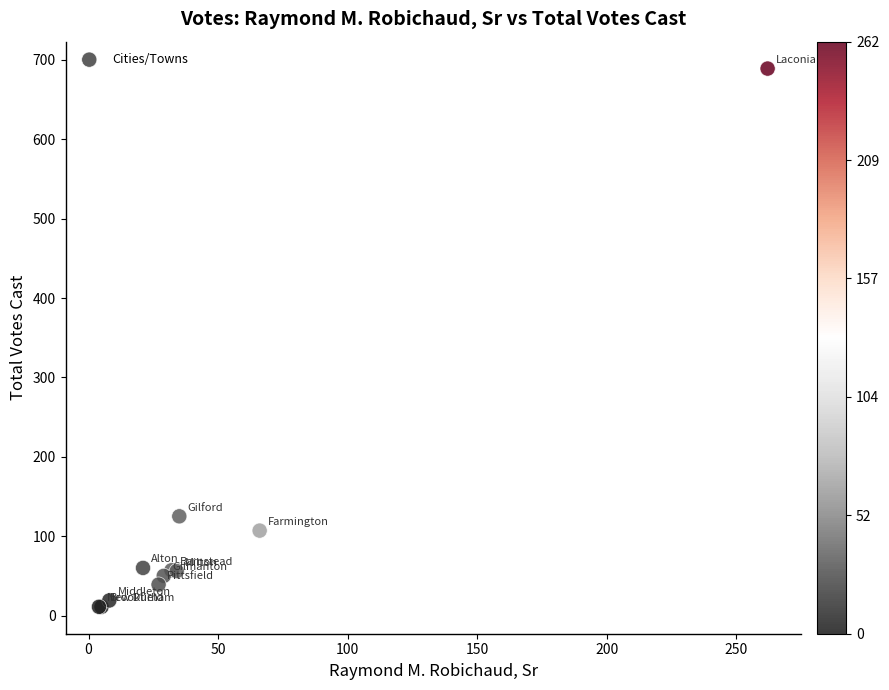

What Y value in the scatter plot is closest to 350?

125